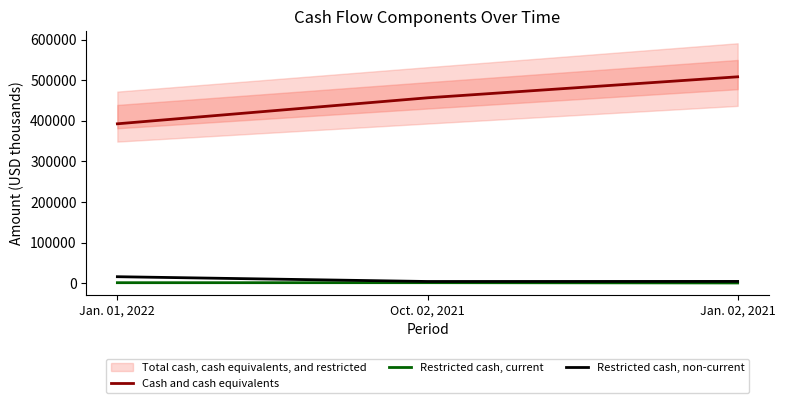

At which label is Restricted cash, non-current closest to 10342?

Jan. 02, 2021